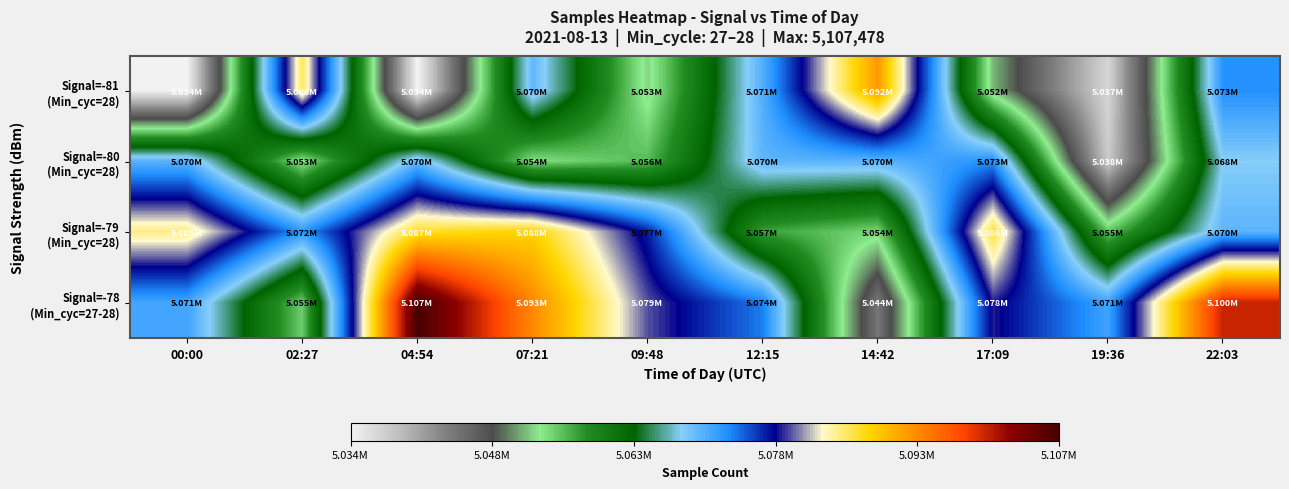

Which series changed the most between 04:54 and 19:36?

Signal=-78 (Min_cyc=27-28)